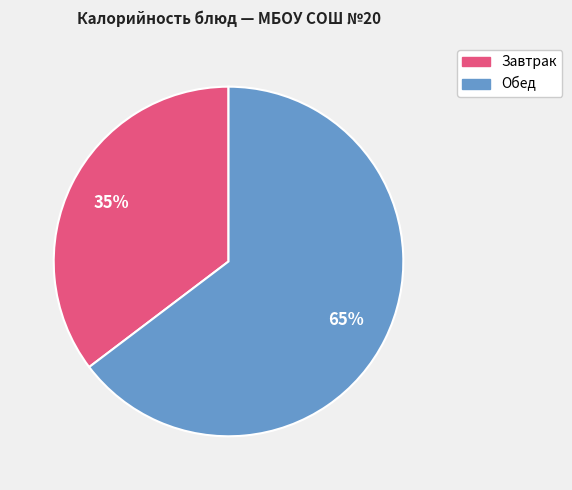

To the nearest percent, what is the average slice percentage?

50%